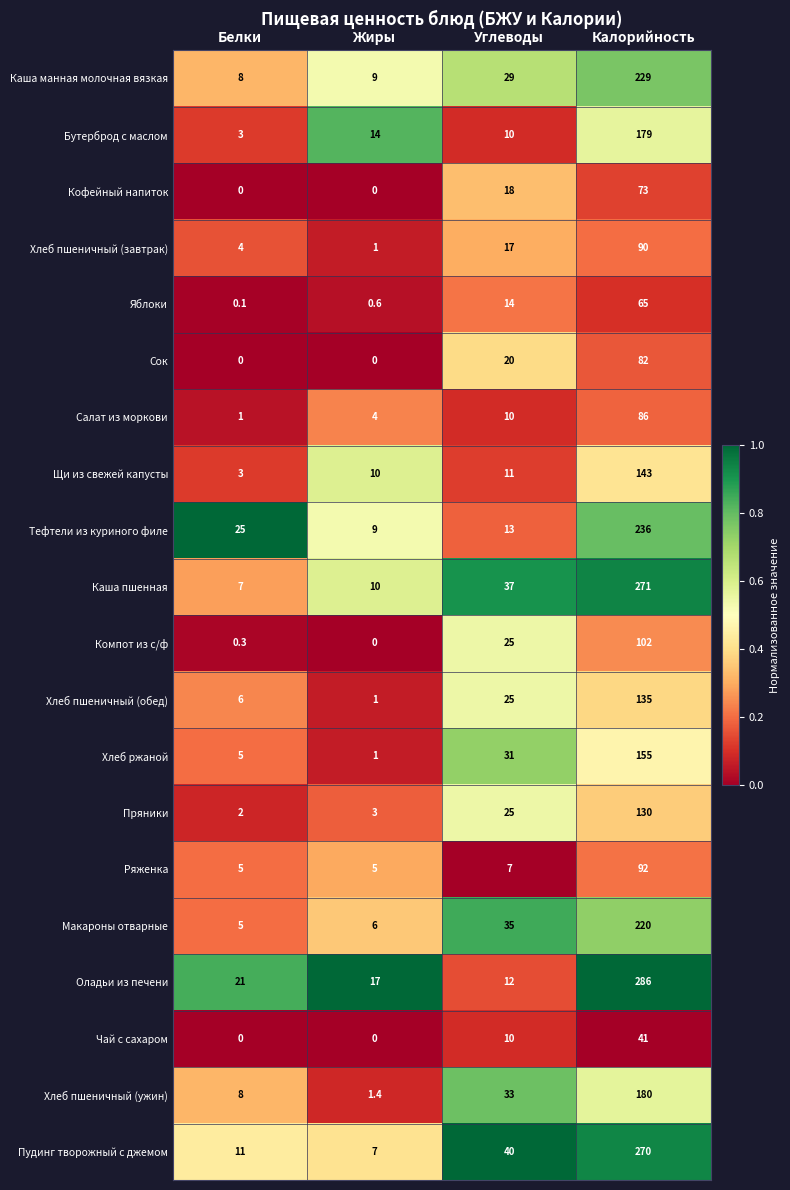

What is the average value of the Пряники series?

40.0